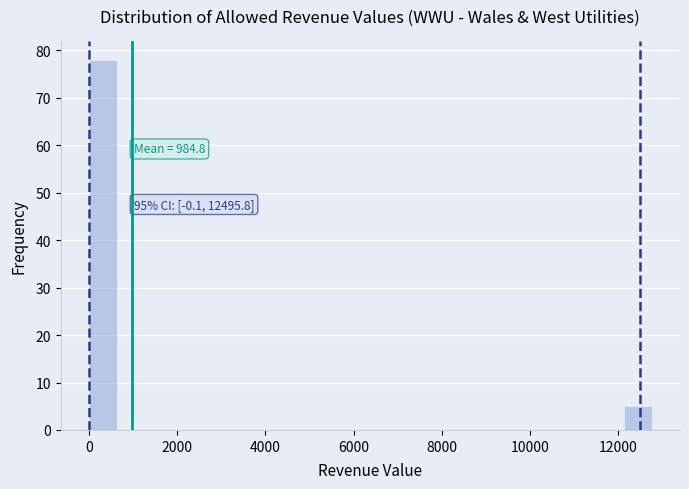

Read against the x-axis, roughly where is the centre of the tallest bar?

400